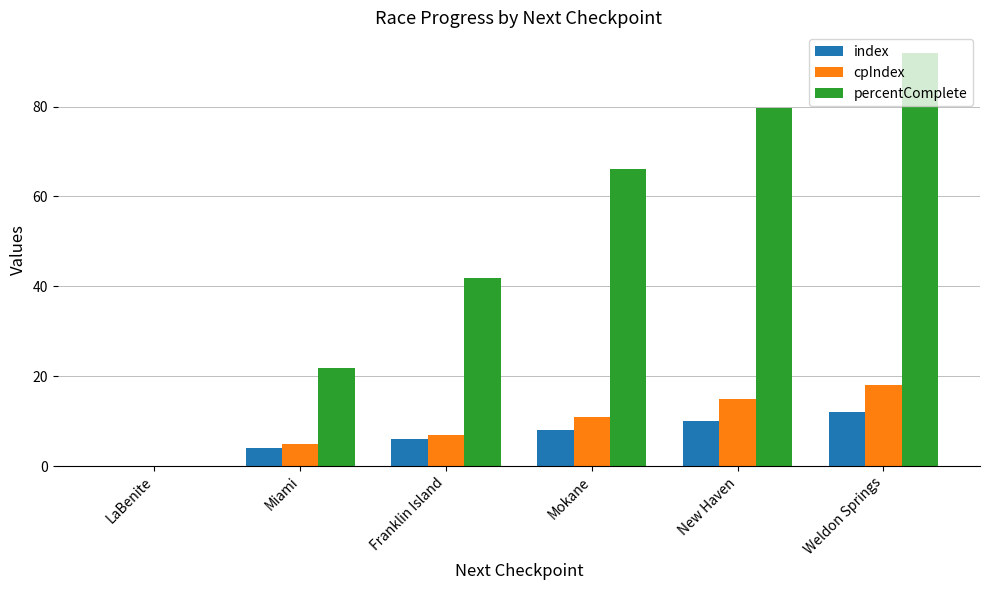

Which series changed the most between Miami and Franklin Island?

percentComplete